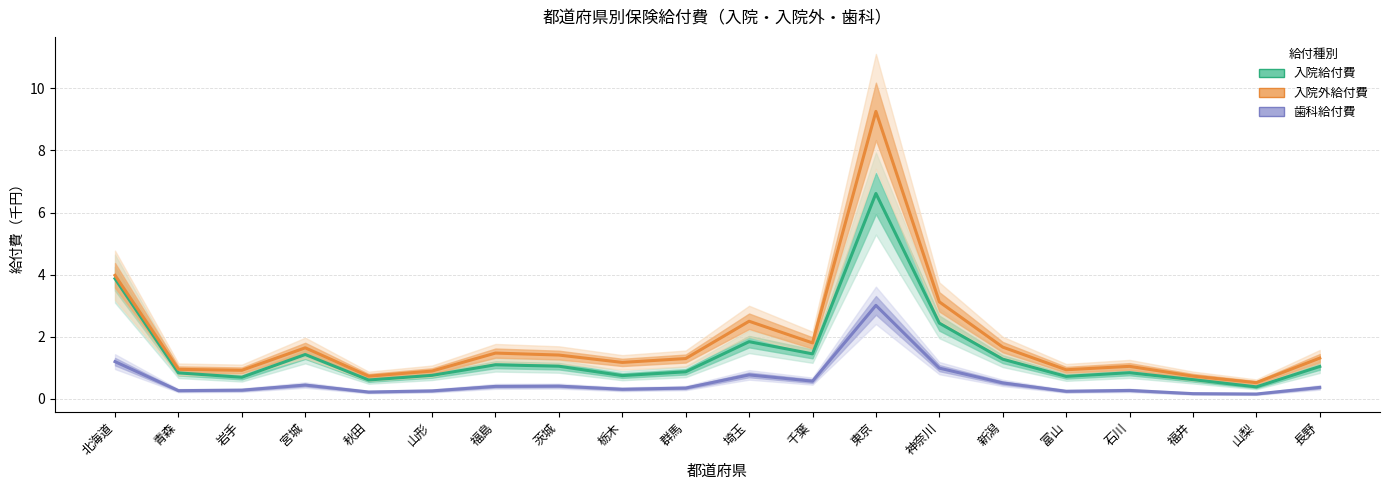

At which category does 歯科給付費 reach its first local peak?

宮城